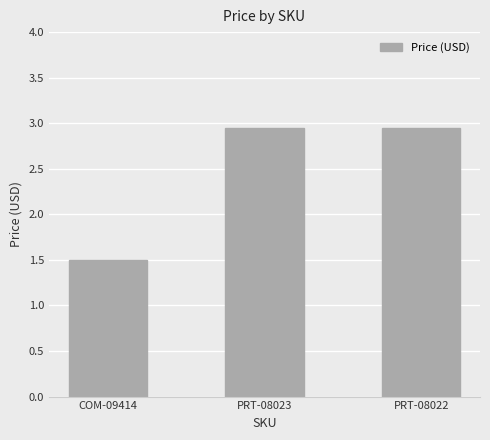

Is it true that the value at PRT-08022 is 4.9?

False